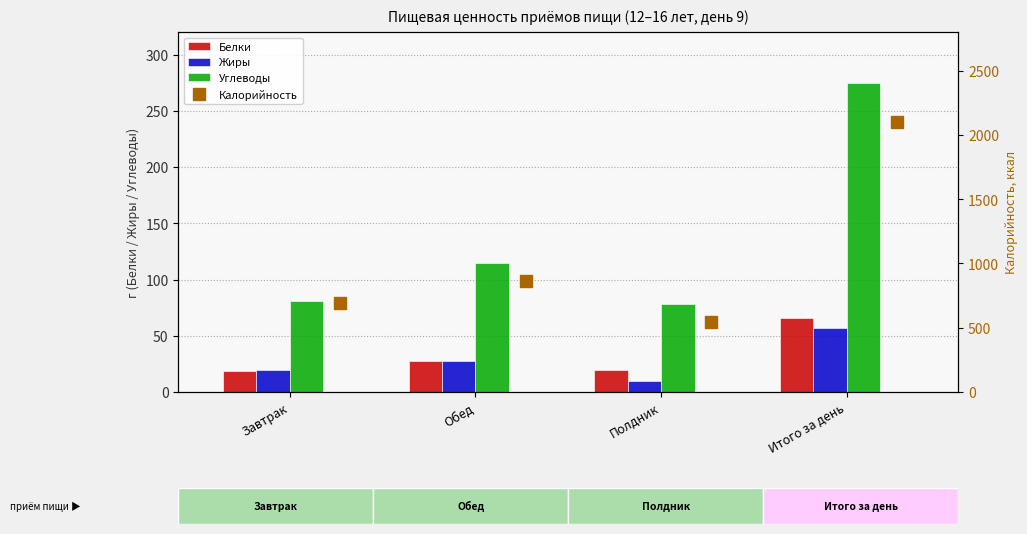

At which label does Углеводы reach its minimum?

Полдник